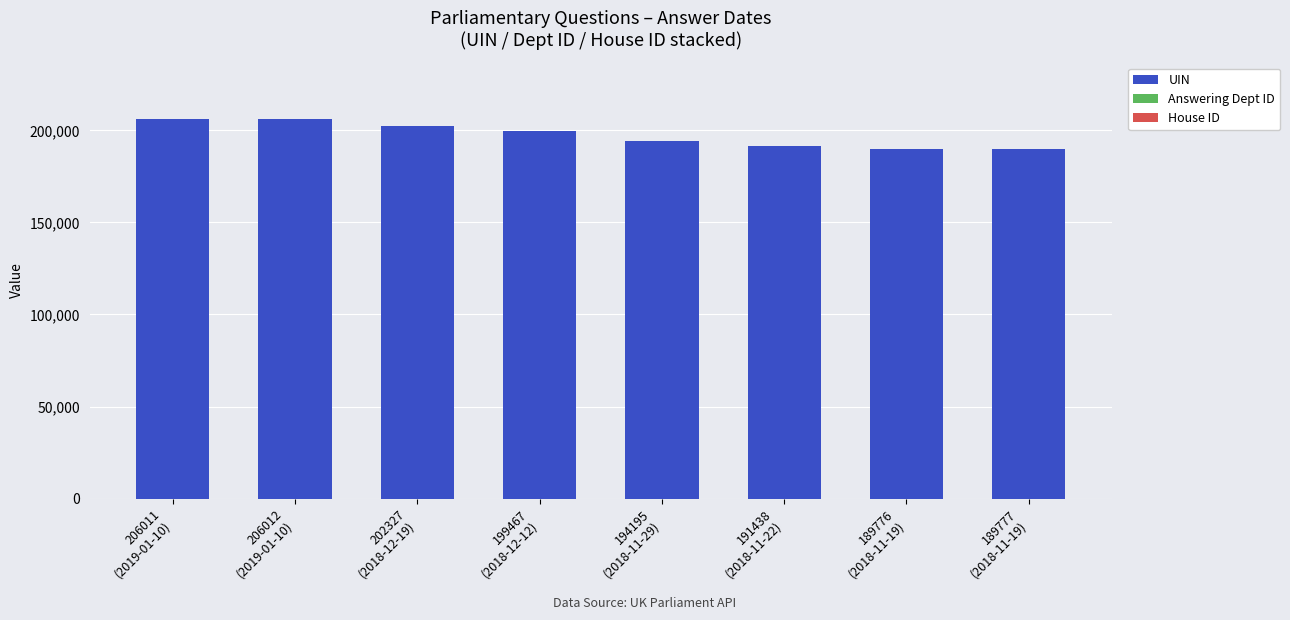

What is the total value across all series at 202327
(2018-12-19)?

202530